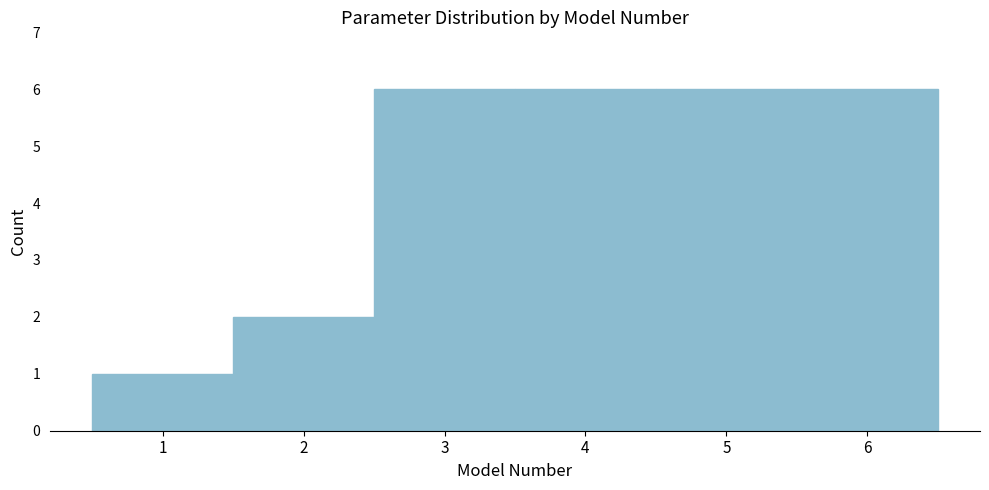

Reading left to right, list every bar in this chart as the range it spans on the x-axis followed by its height. The values are not printed on the chart, so give them approximately, as read against the axis.

0.5 to 1.5: 1
1.5 to 2.5: 2
2.5 to 3.5: 6
3.5 to 4.5: 6
4.5 to 5.5: 6
5.5 to 6.5: 6